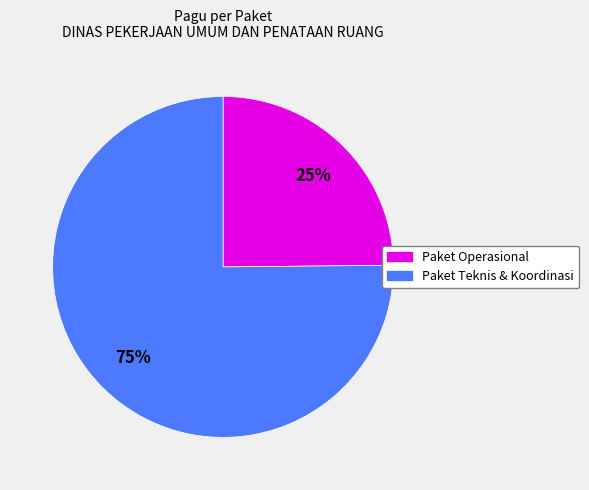

Does any single category account for the majority?

Yes